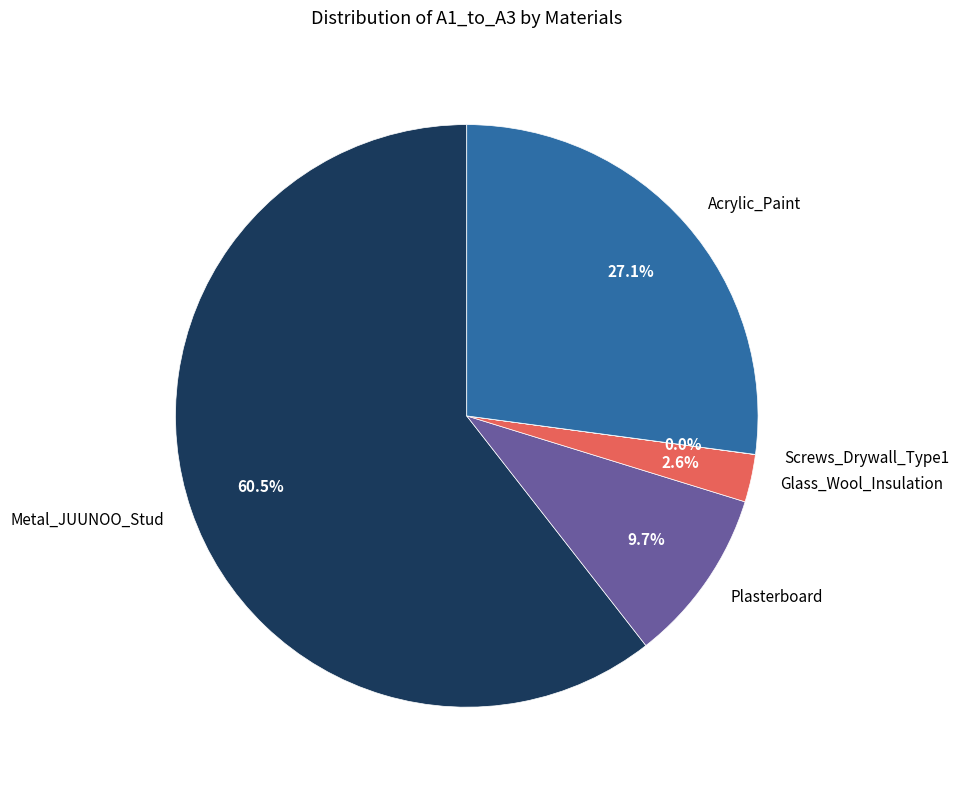

Which slice represents more than half of the pie?

Metal_JUUNOO_Stud